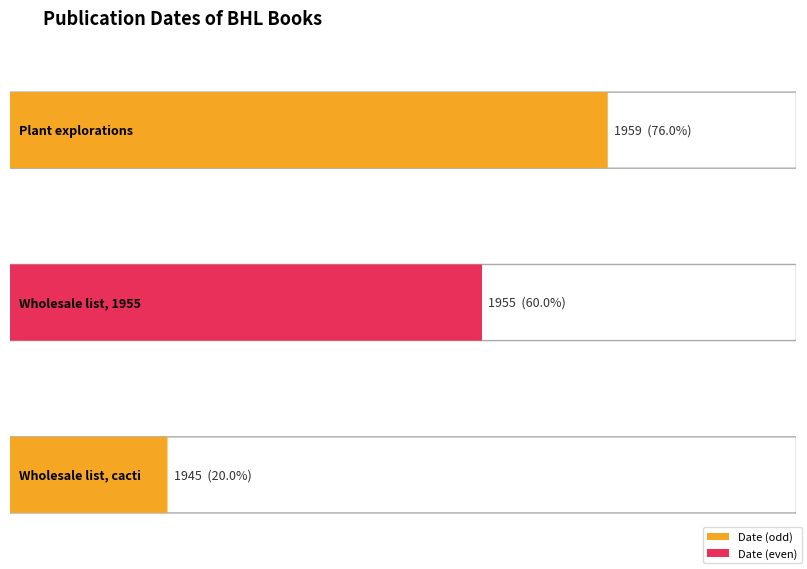

Rank the categories by value from lowest to highest.

Wholesale list, cacti, Wholesale list, 1955, Plant explorations